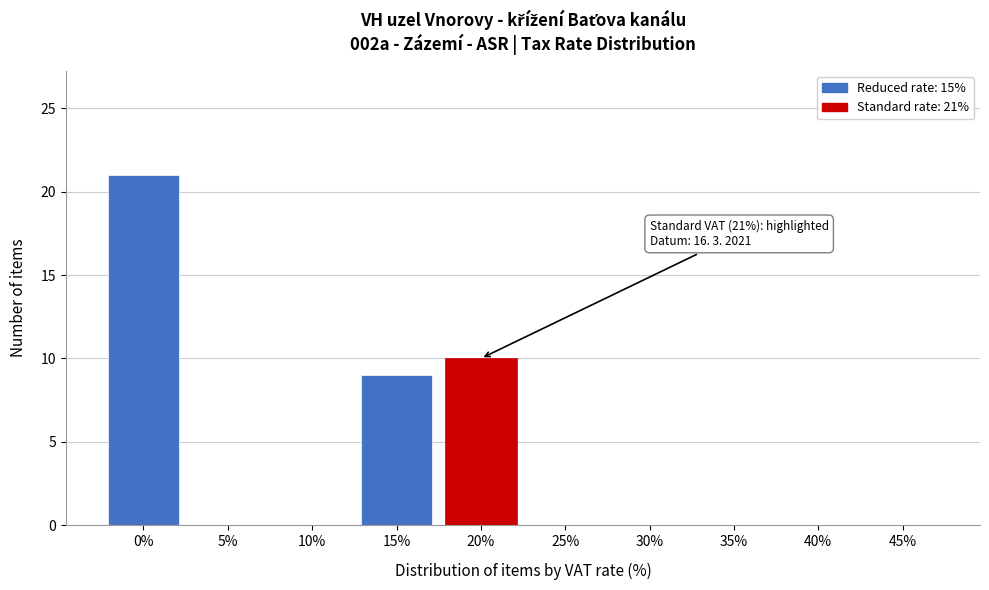

Reading left to right, list all the values displayed in this chart.

0%=21	5%=0	10%=0	15%=9	20%=10	25%=0	30%=0	35%=0	40%=0	45%=0